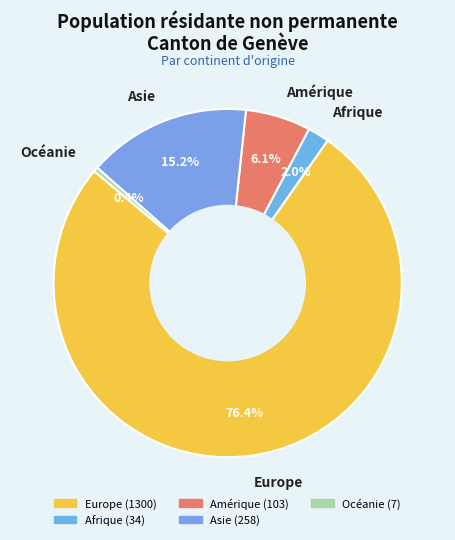

Rank the categories by value from lowest to highest.

Océanie, Afrique, Amérique, Asie, Europe